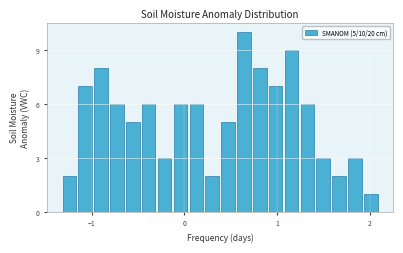

Read against the x-axis, roughly where is the centre of the tallest bar?

0.6